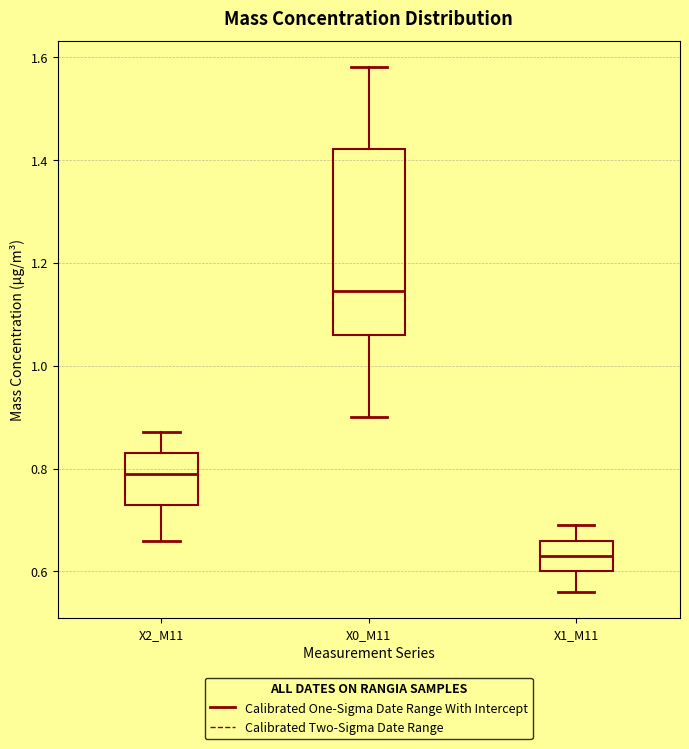

Reading left to right, read every box against the y-axis: the position of its median line, the range the box covers, and the ends of its whiskers. The values are not printed on the chart, so give them approximately, as read against the axis.

X2_M11: median 0.80, box 0.74 to 0.84, whiskers 0.66 to 0.88
X0_M11: median 1.14, box 1.06 to 1.42, whiskers 0.90 to 1.58
X1_M11: median 0.64, box 0.60 to 0.66, whiskers 0.56 to 0.70